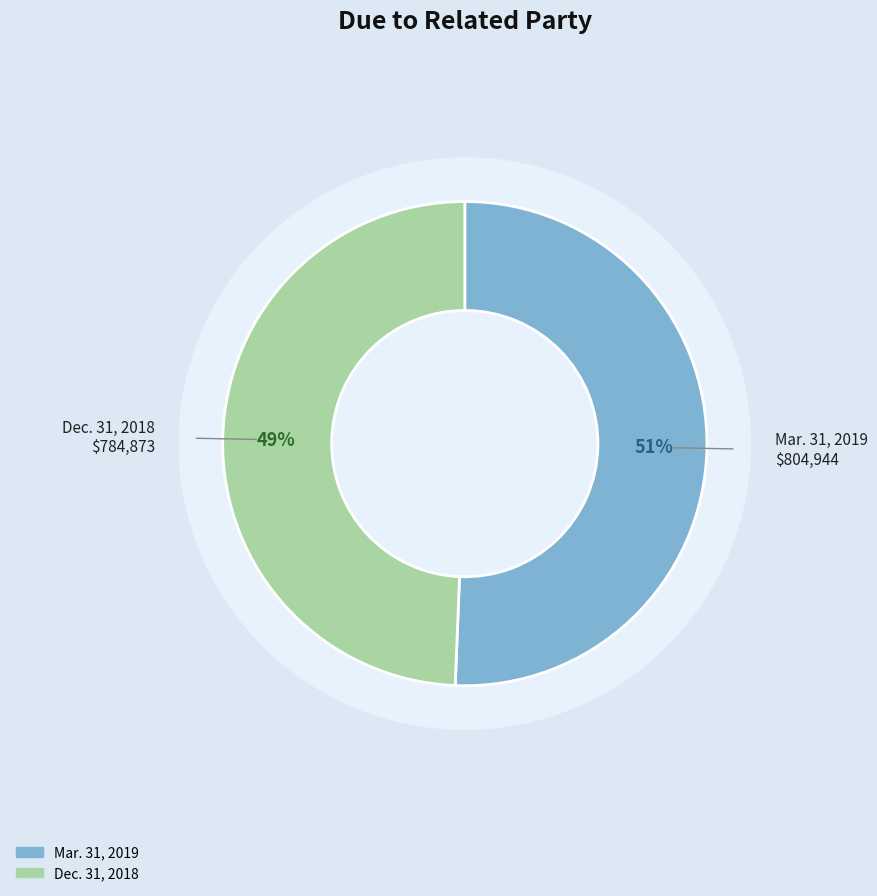

To the nearest percent, what is the difference between the largest and smallest slice percentages?

1%